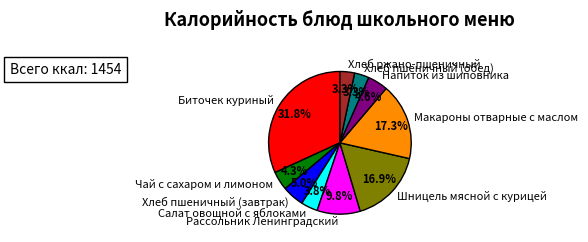

What percentage is the Хлеб пшеничный (обед) slice, to the nearest percent?

3%